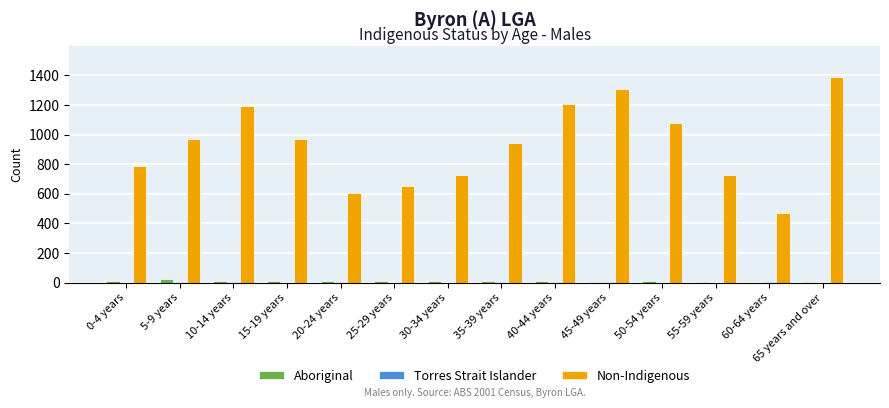

Which series has the largest total across all categories?

Non-Indigenous